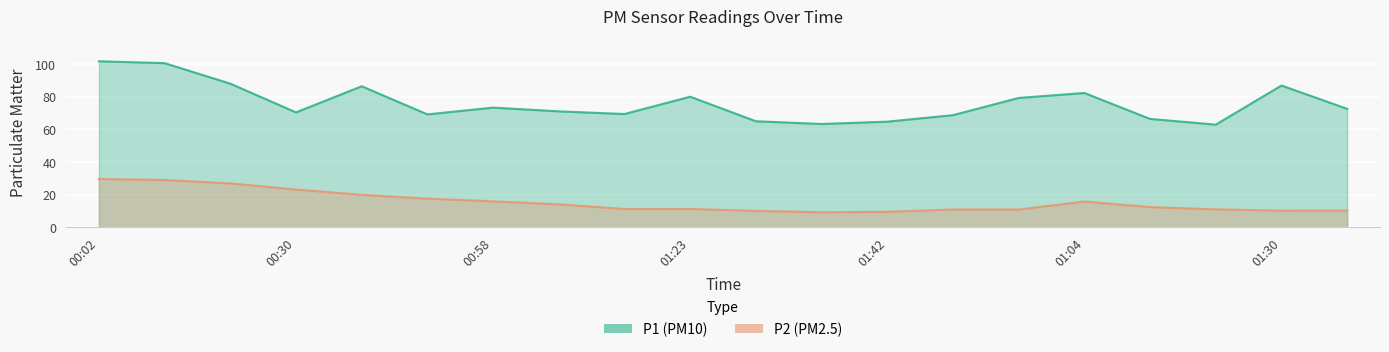

At which label is P2 closest to 19?

00:41